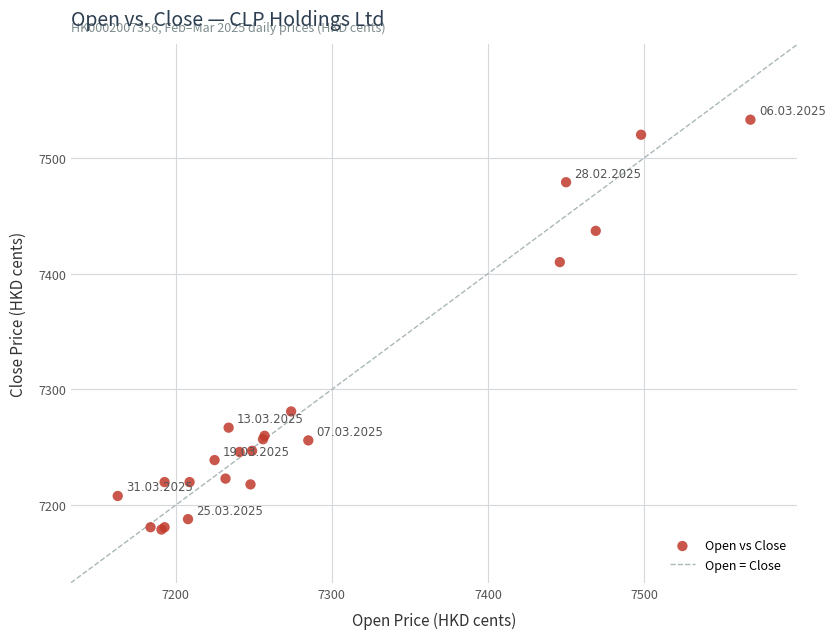

What Y value in the scatter plot is closest to 7356?

7410